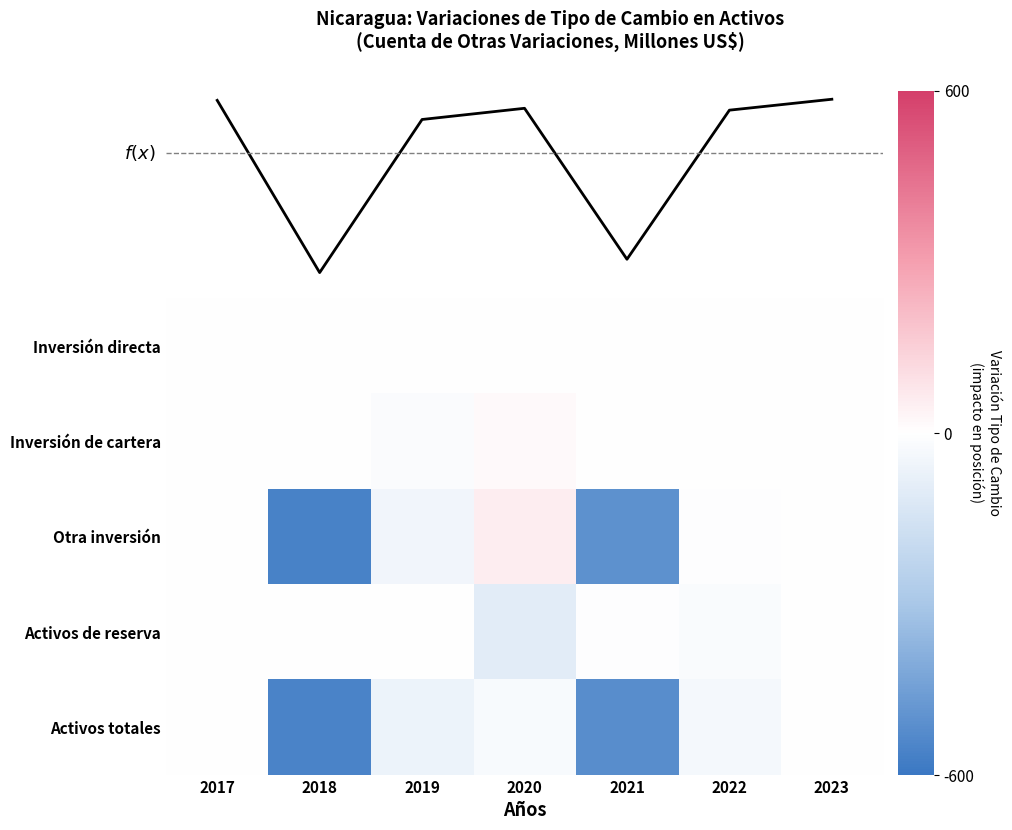

Reading right to left, list all the values displayed in this chart.

Inversión directa: 2023=0.0	2022=0.0	2021=0.0	2020=0.0	2019=0.0	2018=0.0	2017=0.0
Inversión de cartera: 2023=0.1	2022=-0.1	2021=0.0	2020=17.2	2019=-17.2	2018=0.0	2017=0.0
Otra inversión: 2023=-2.0	2022=-9.0	2021=-501.8	2020=54.2	2019=-47.3	2018=-558.0	2017=1.2
Activos de reserva: 2023=3.2	2022=-21.6	2021=-8.2	2020=-99.3	2019=0.0	2018=0.4	2017=-3.5
Activos totales: 2023=1.2	2022=-37.2	2021=-519.3	2020=-27.9	2019=-63.5	2018=-557.6	2017=-2.3